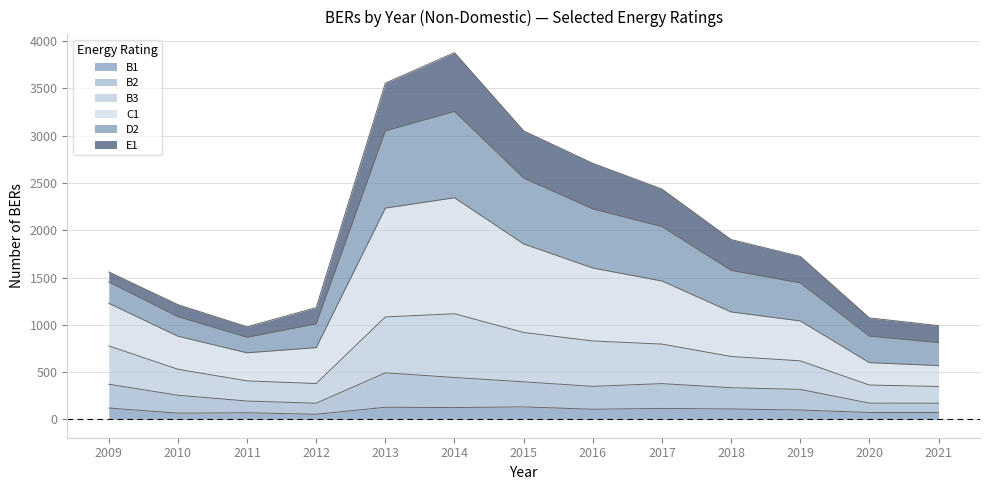

What is the total value across all series at 2016?

2707